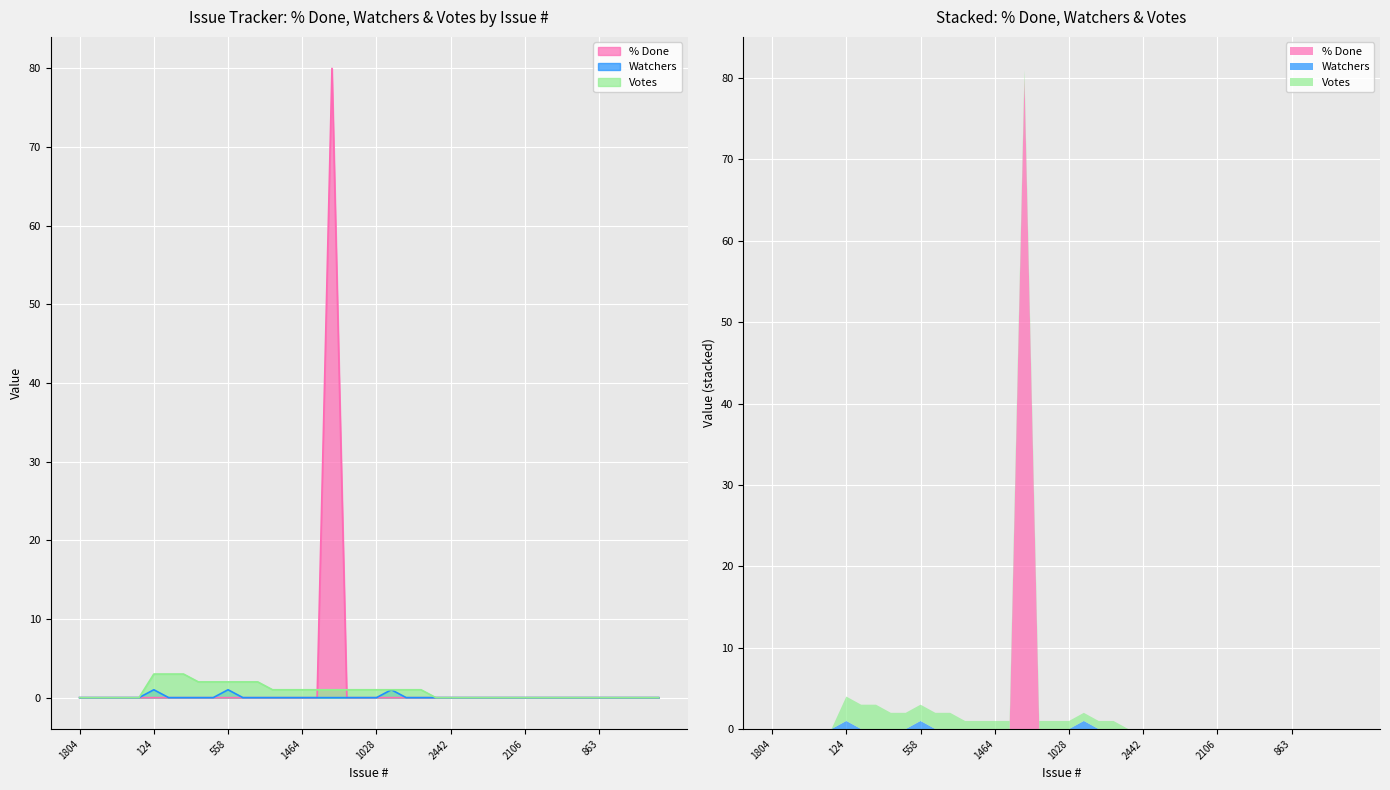

True or false: % Done and Watchers cross at least once.

False